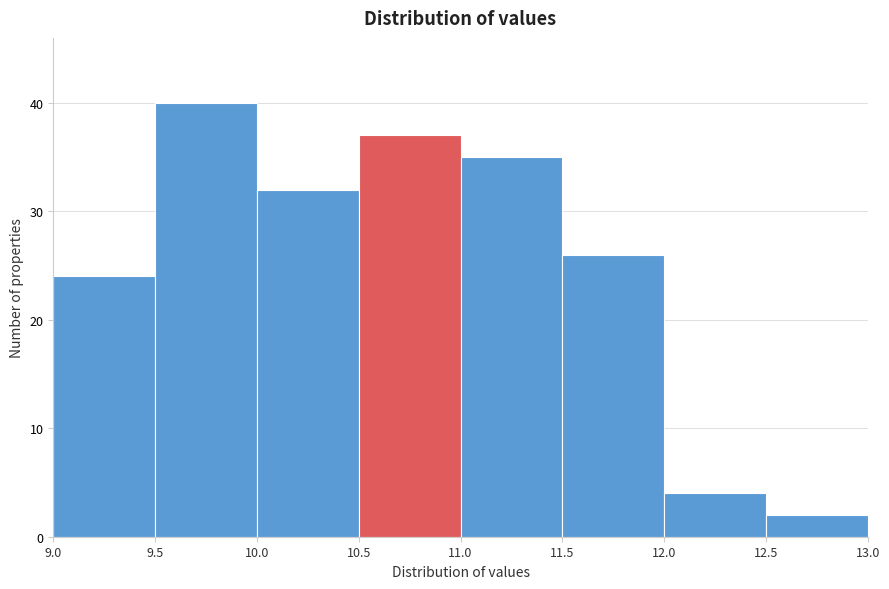

Which range on the x-axis has the tallest bar?

9.5 to 10.0